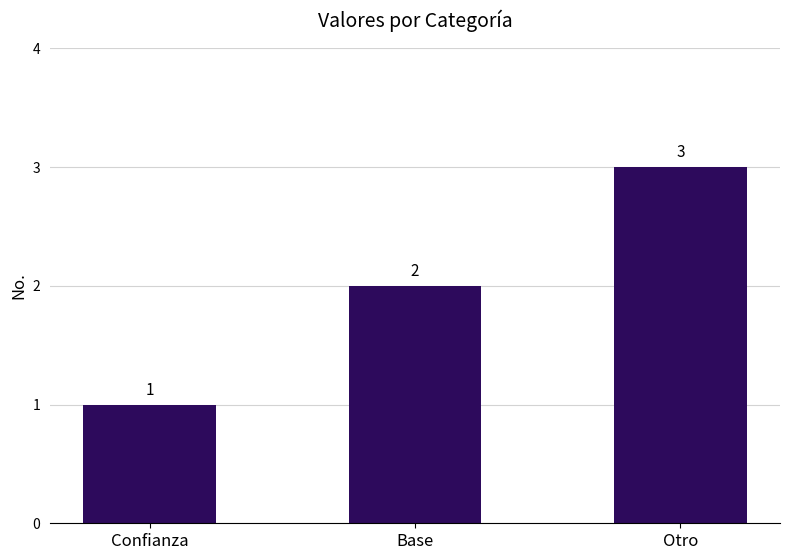

How many values are below 2?

1